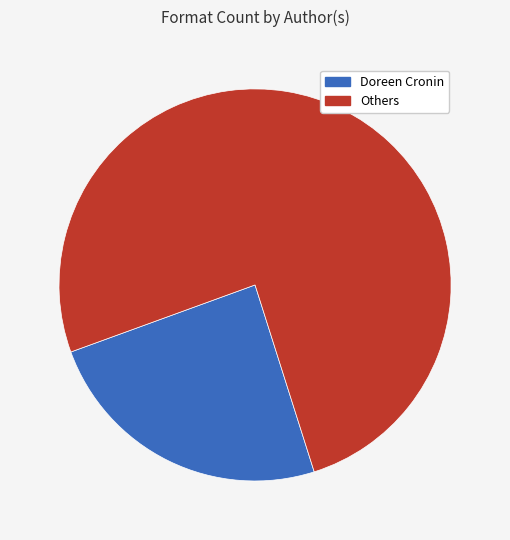

Does any single category account for the majority?

Yes